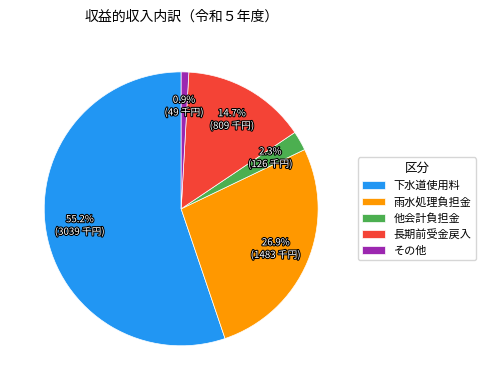

What is the largest slice in the pie chart?

下水道使用料